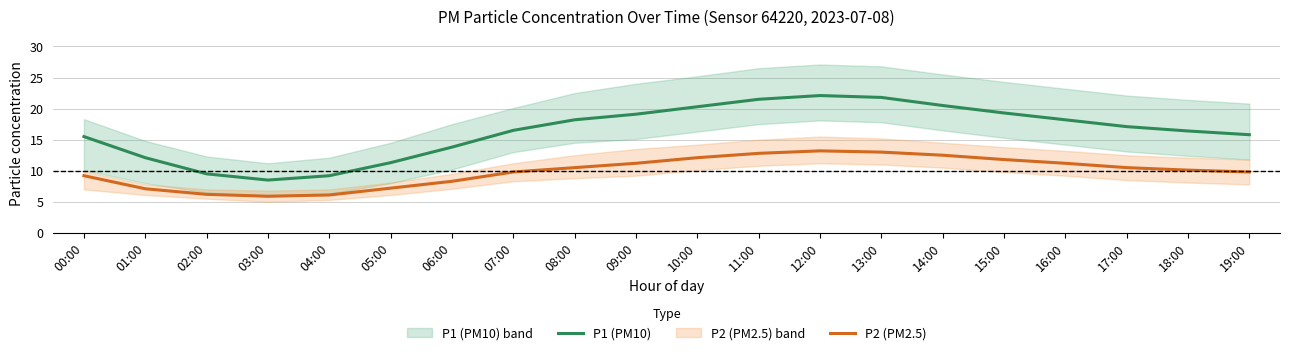

How many values in the P1 (PM10) series exceed 17?

10